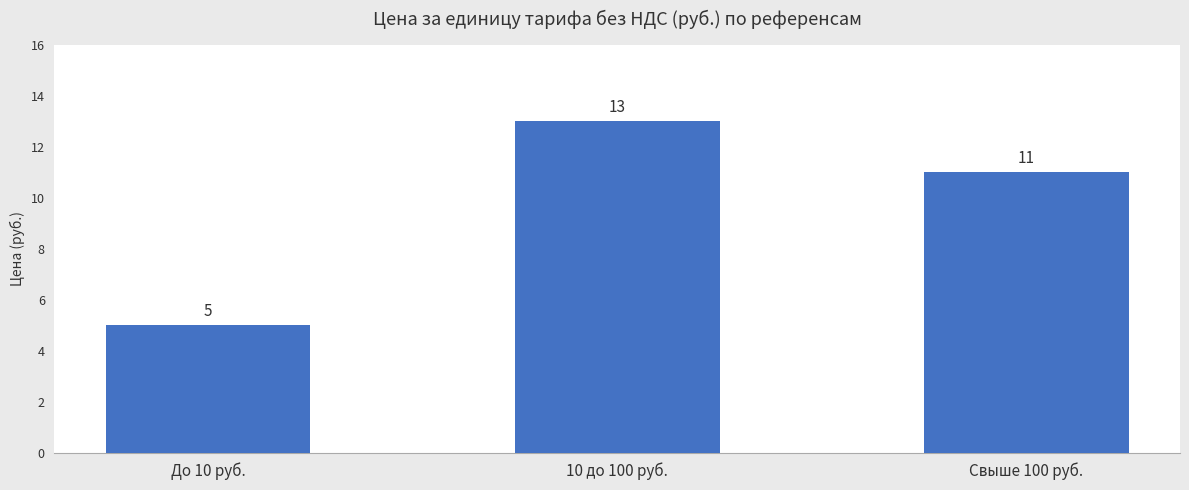

What is the change in value from 10 до 100 руб. to Свыше 100 руб.?

-2